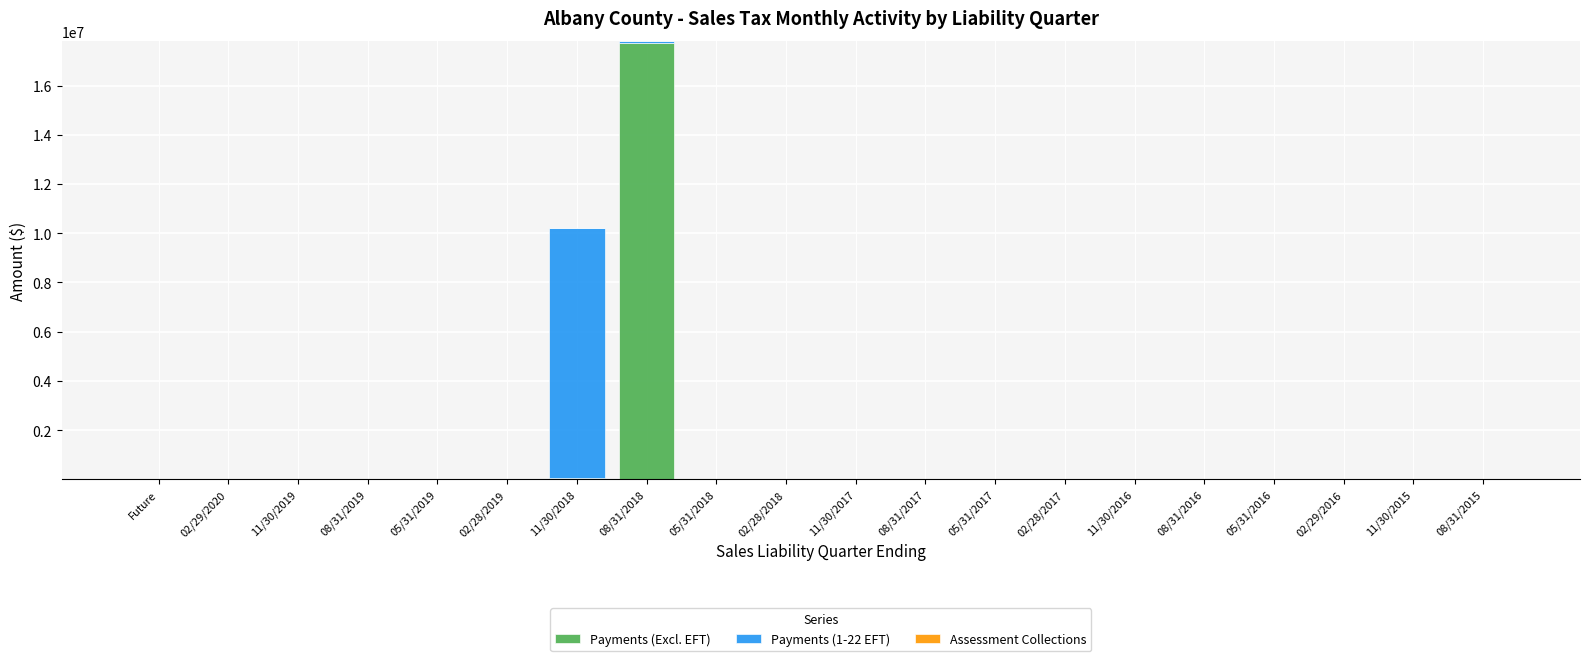

How many categories are shown in the chart?

20